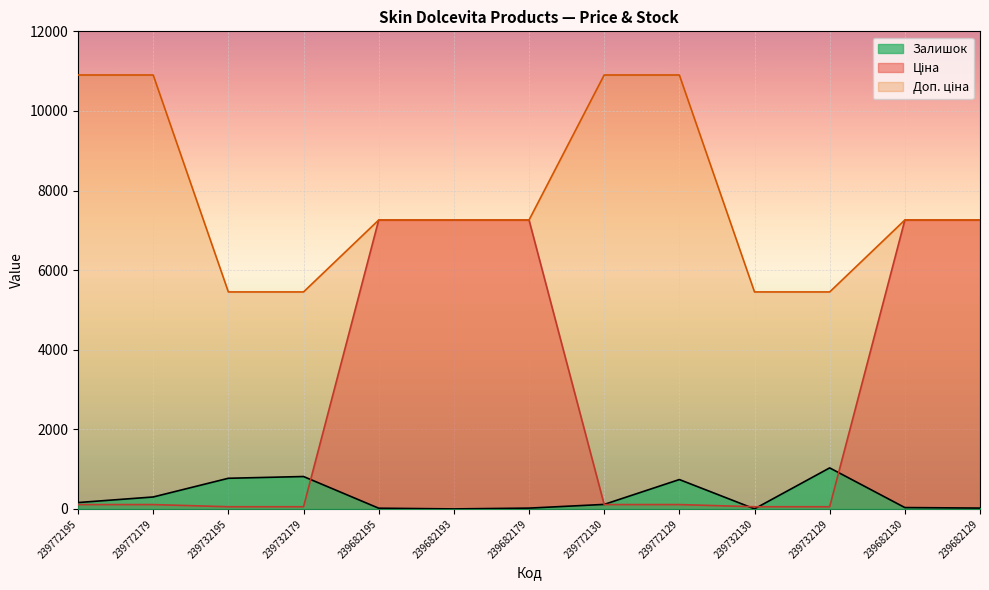

How many Доп. ціна values are between 5452 and 10903?

13